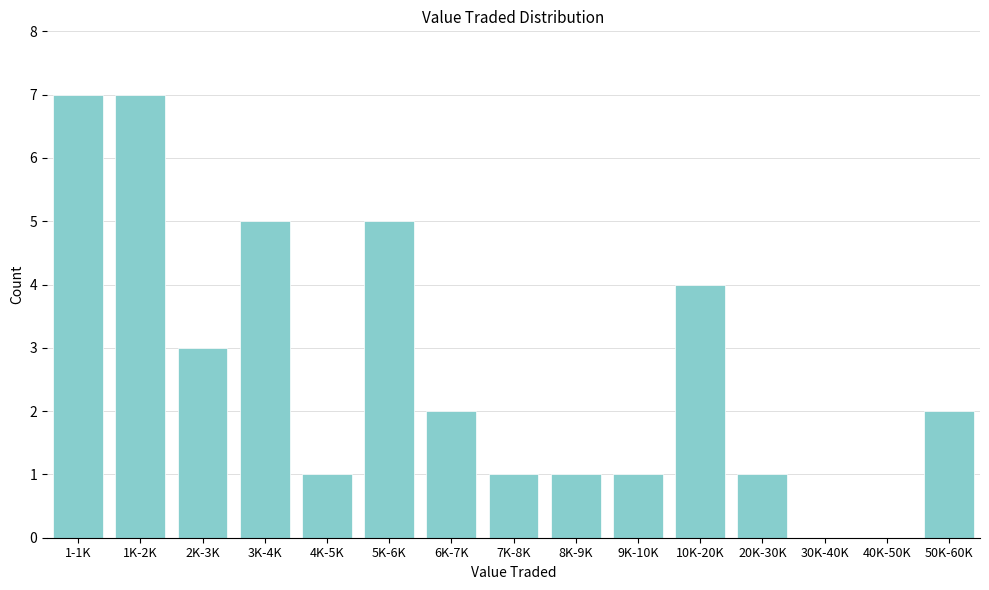

Reading right to left, list all the values displayed in this chart.

50K-60K=2	40K-50K=0	30K-40K=0	20K-30K=1	10K-20K=4	9K-10K=1	8K-9K=1	7K-8K=1	6K-7K=2	5K-6K=5	4K-5K=1	3K-4K=5	2K-3K=3	1K-2K=7	1-1K=7